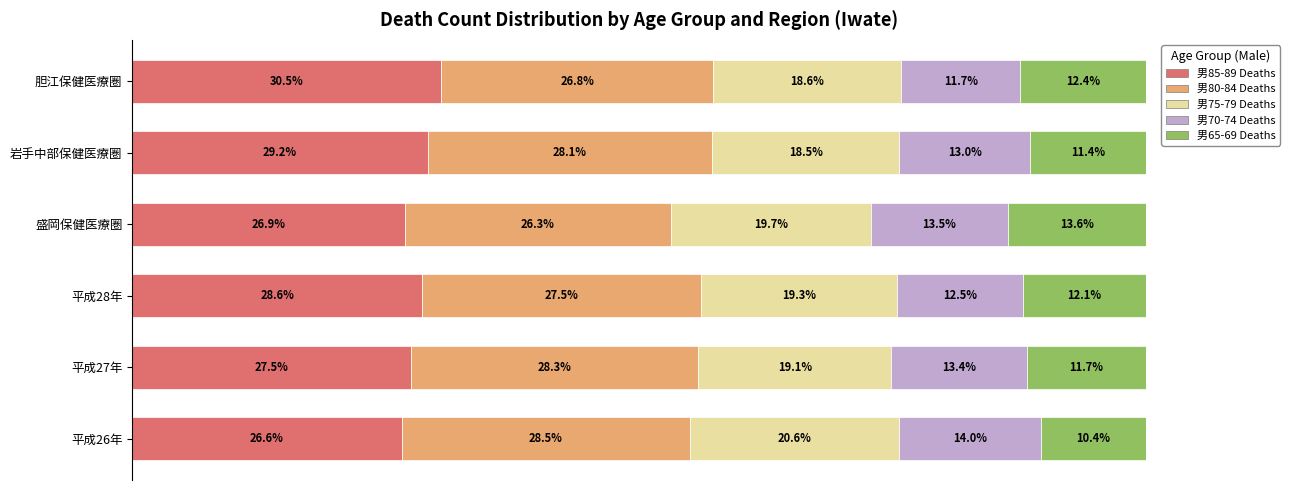

What is the value of the Output Shape Mismatch (男70-74) bar at the 2nd from the left?

13.4